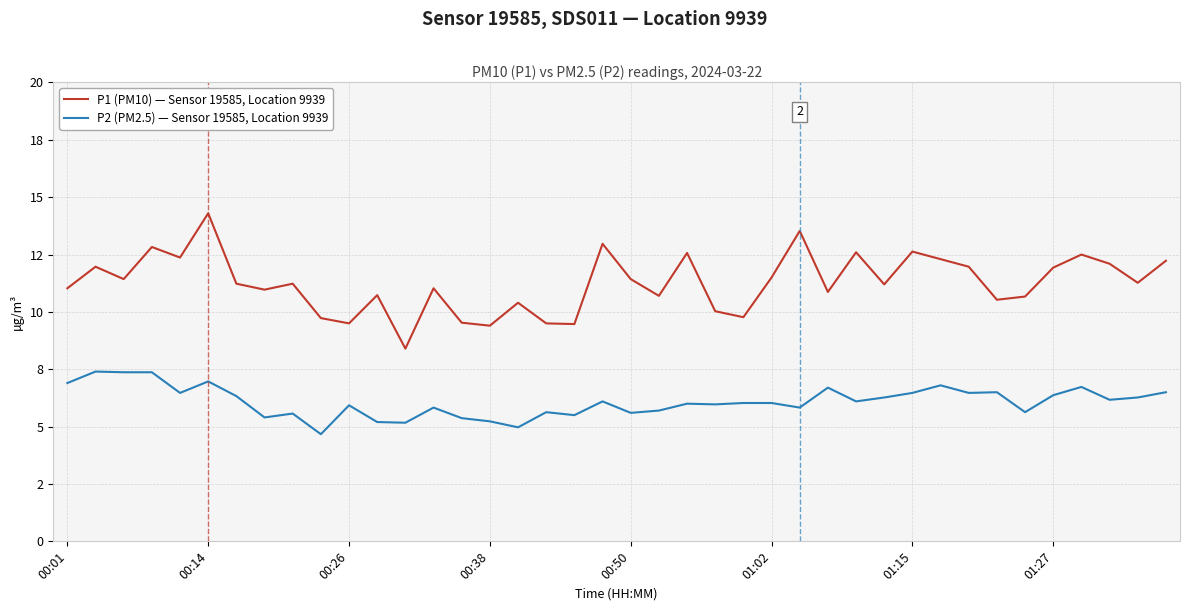

Which series has the widest spread of values?

P1 (PM10) — Sensor 19585, Location 9939